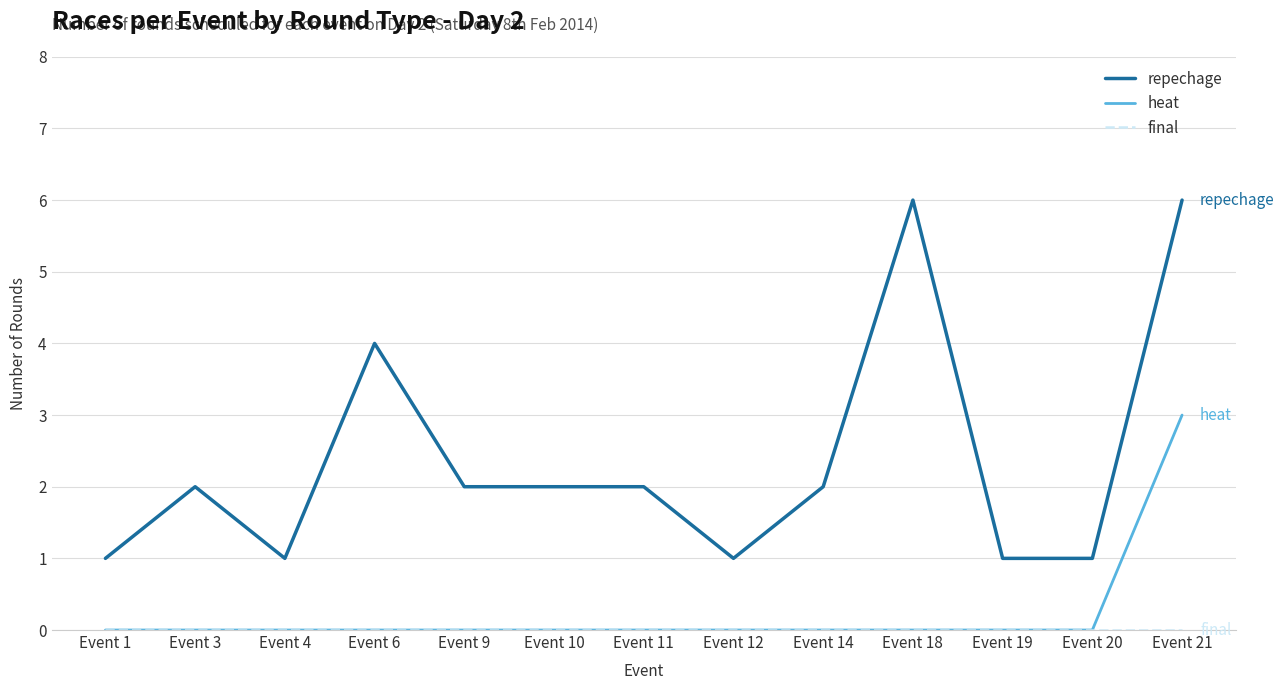

Is the value of repechage at Event 6 greater than the value of heat at Event 21?

Yes